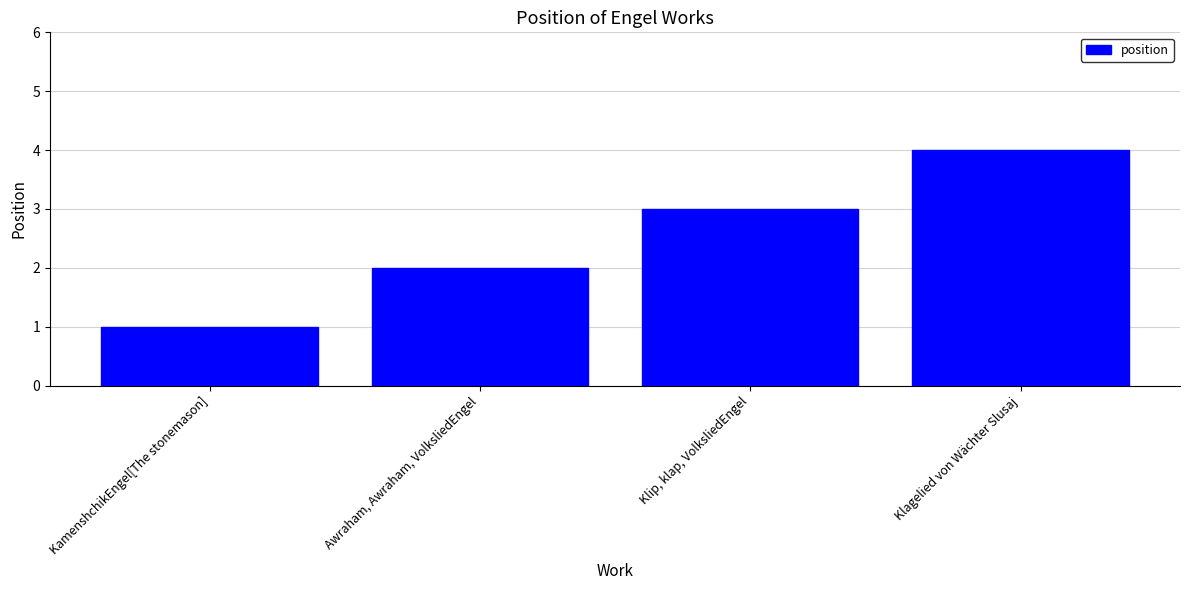

What is the maximum value shown in the chart?

4